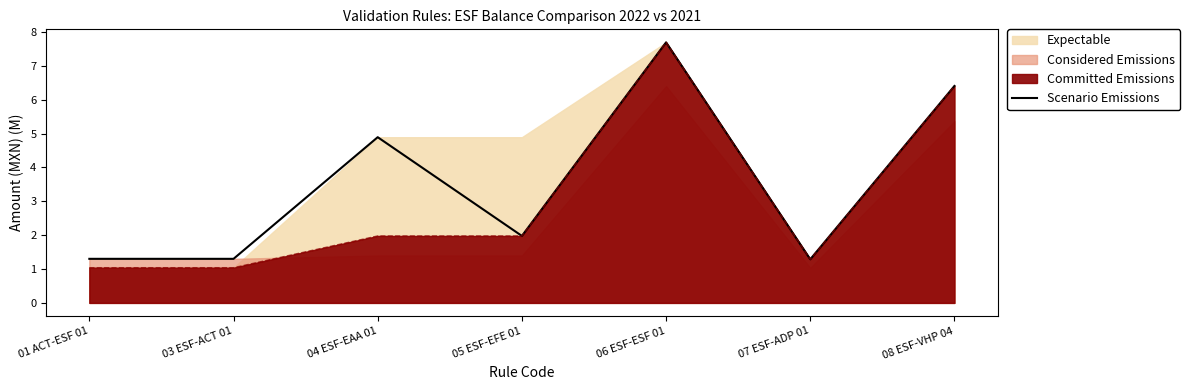

How many interior local peaks (higher than both neighbors) does the data have?

2